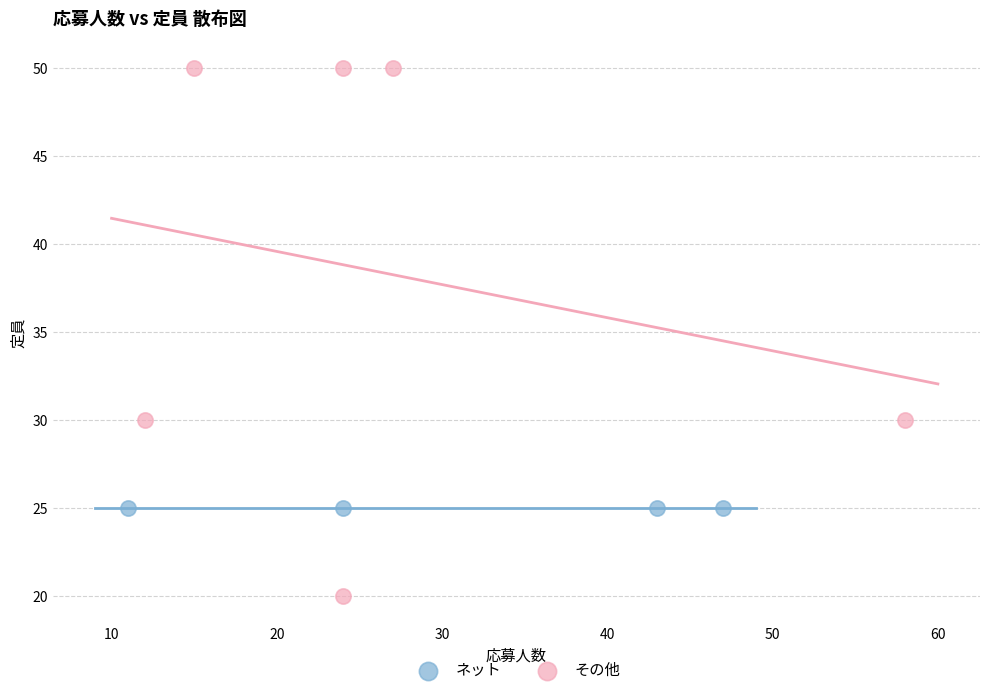

Which series contains the lowest Y value?

その他